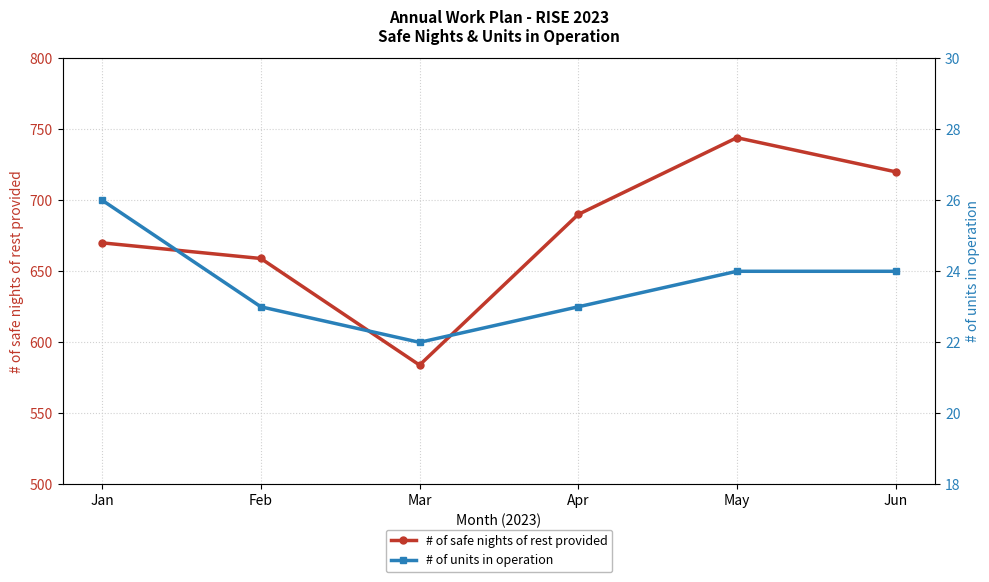

How many interior local valleys does the # of units in operation series have?

1